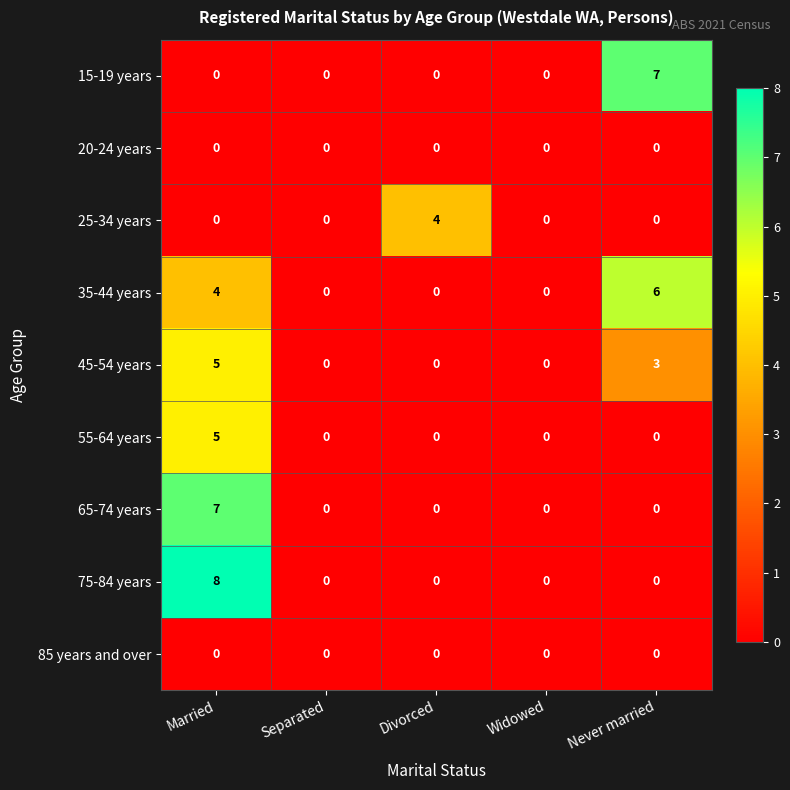

Which series has the largest total across all categories?

35-44 years